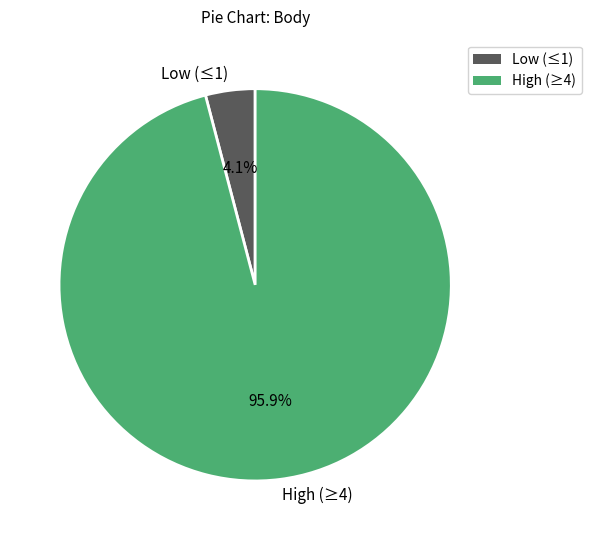

How many segments does this pie chart have?

2